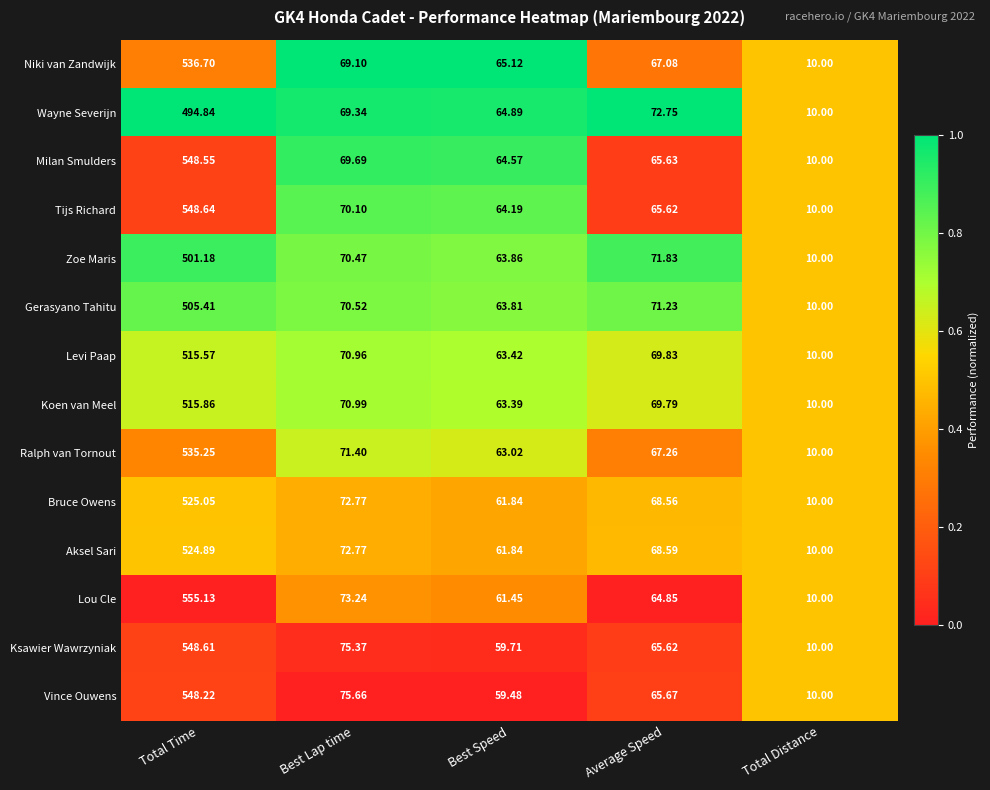

Rank the series by their maximum value, from lowest to highest.

Wayne Severijn, Zoe Maris, Gerasyano Tahitu, Levi Paap, Koen van Meel, Aksel Sari, Bruce Owens, Ralph van Tornout, Niki van Zandwijk, Vince Ouwens, Milan Smulders, Ksawier Wawrzyniak, Tijs Richard, Lou Cle